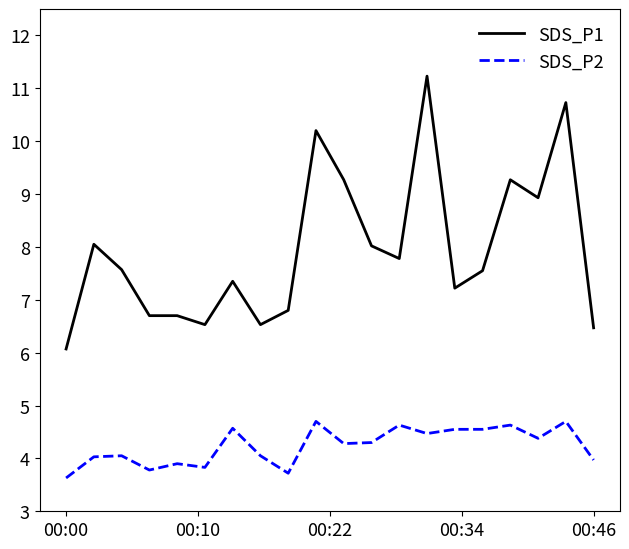

Which series has the largest total across all categories?

SDS_P1